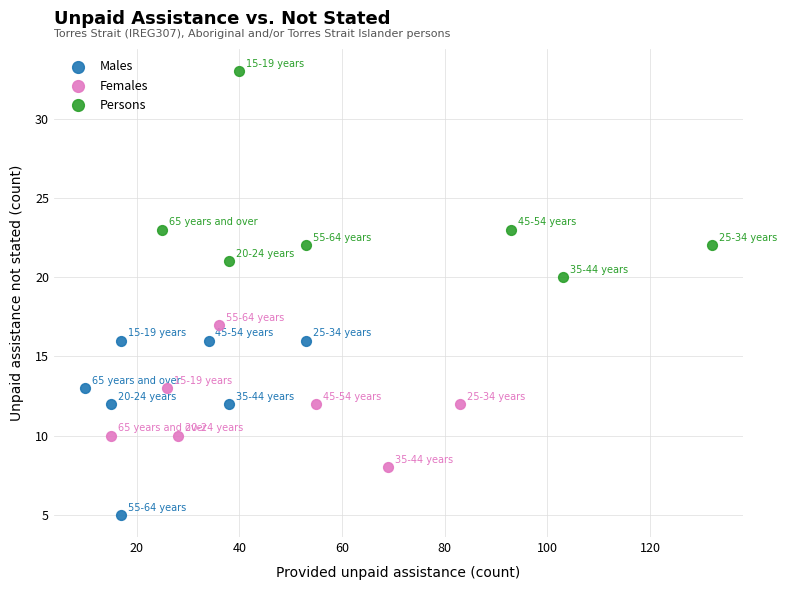

Which series contains the lowest Y value?

Males